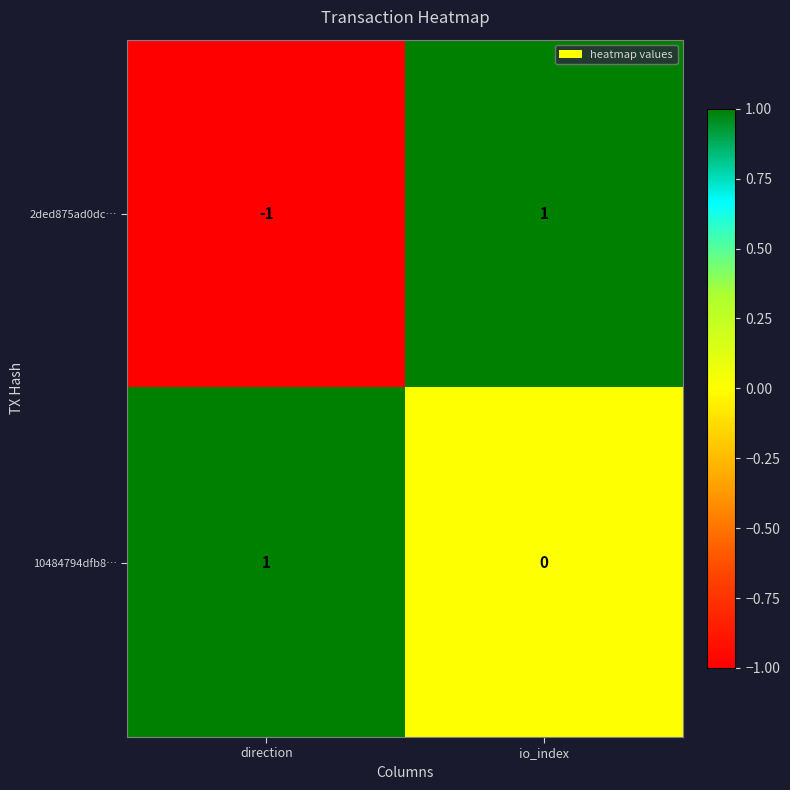

Which series has the largest total across all categories?

10484794dfb8…